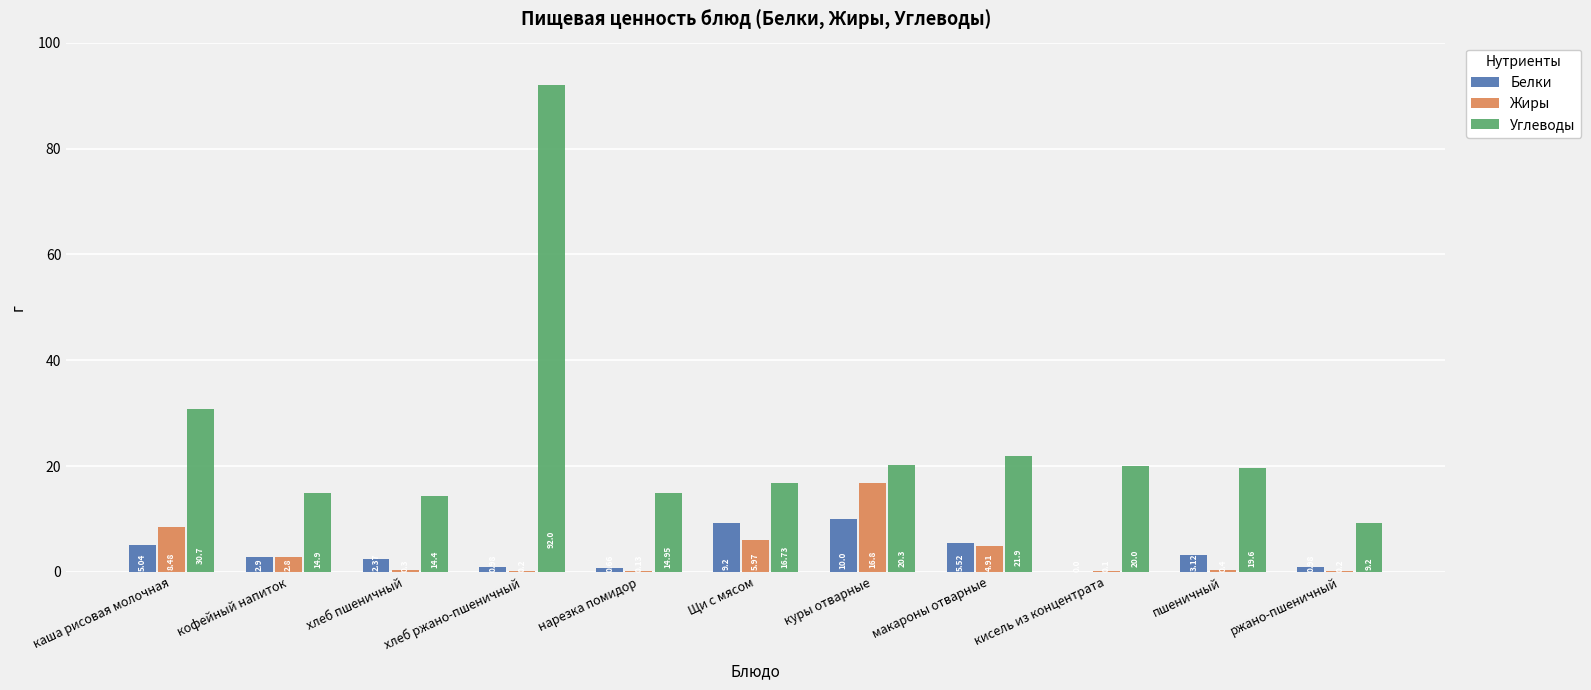

How many categories are shown in the chart?

11